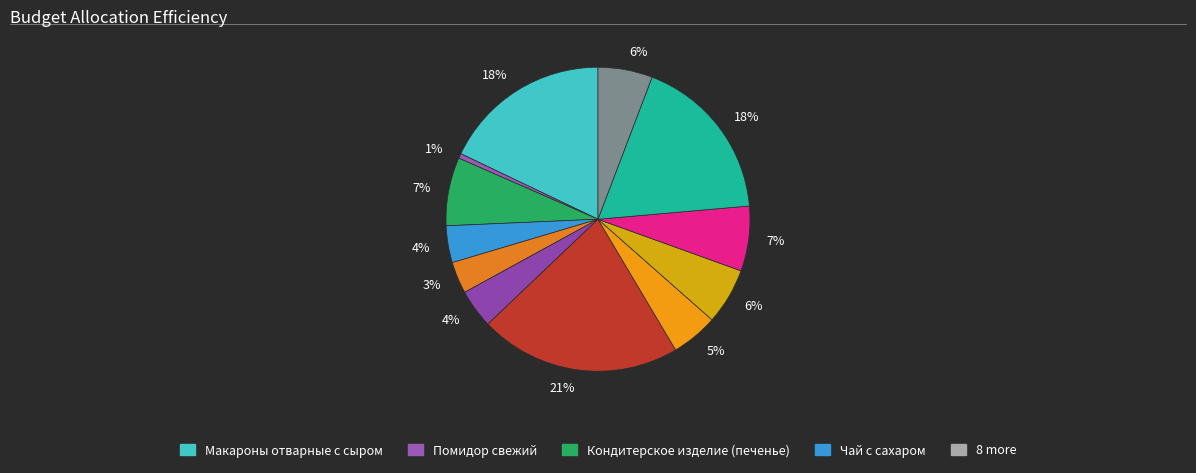

Count the number of slices in the pie.

12